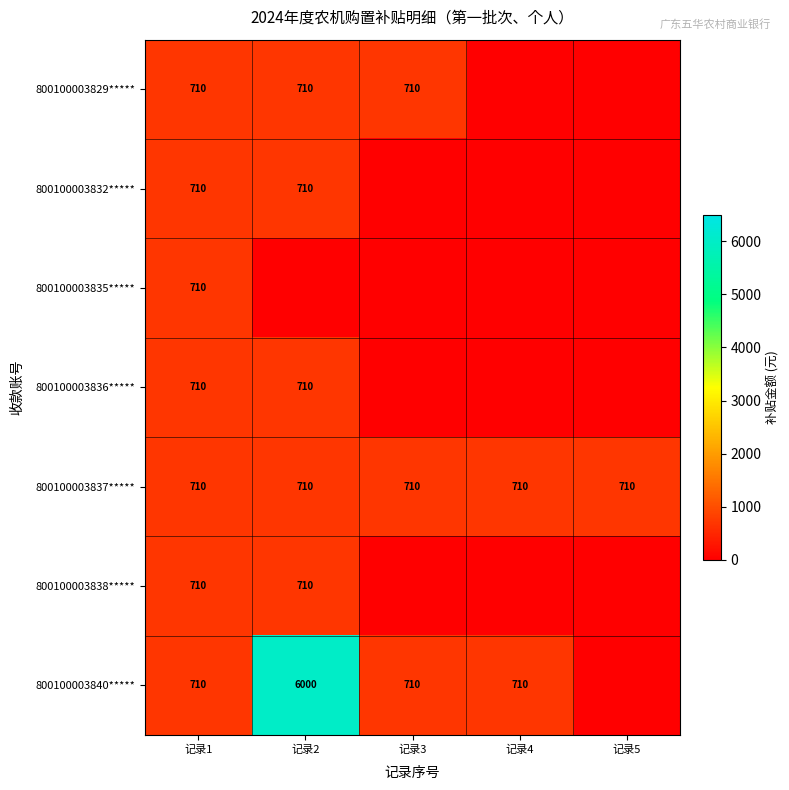

At which category is the sum across all series the highest?

记录2